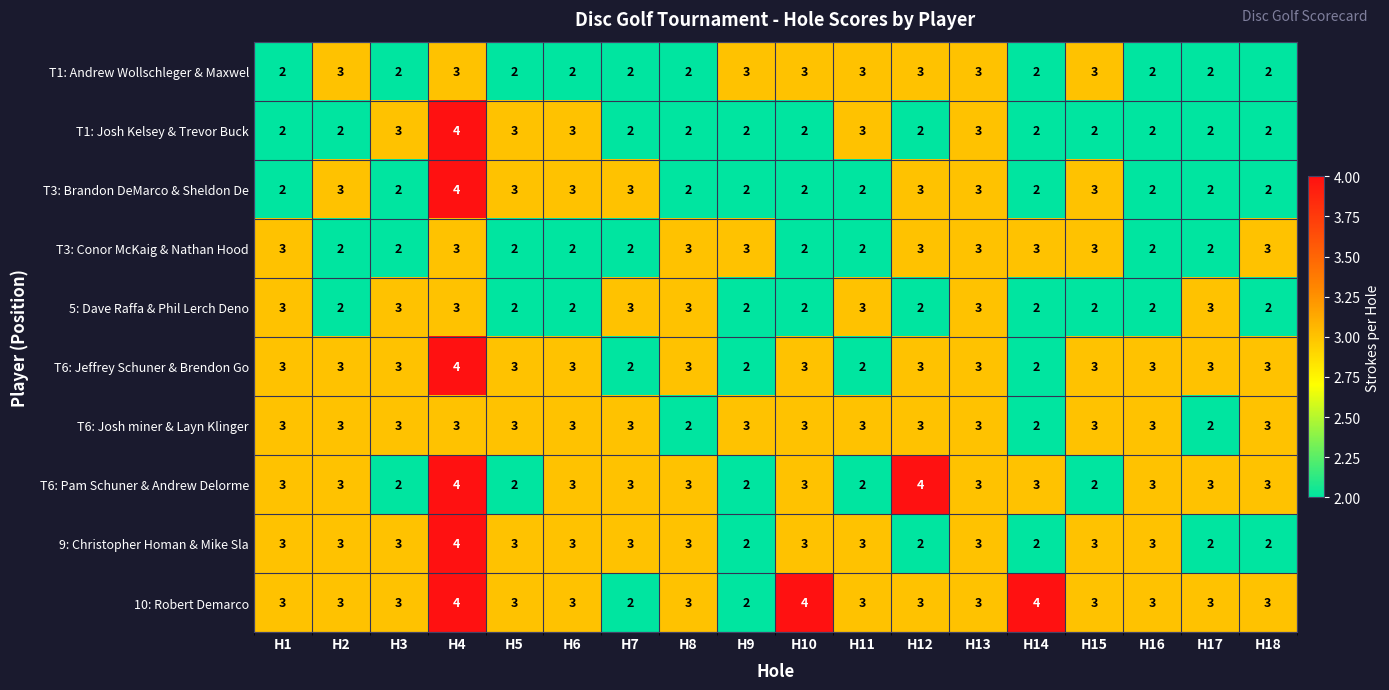

The T6: Josh miner & Layn Klinger series shows 1 at H16. True or false?

False